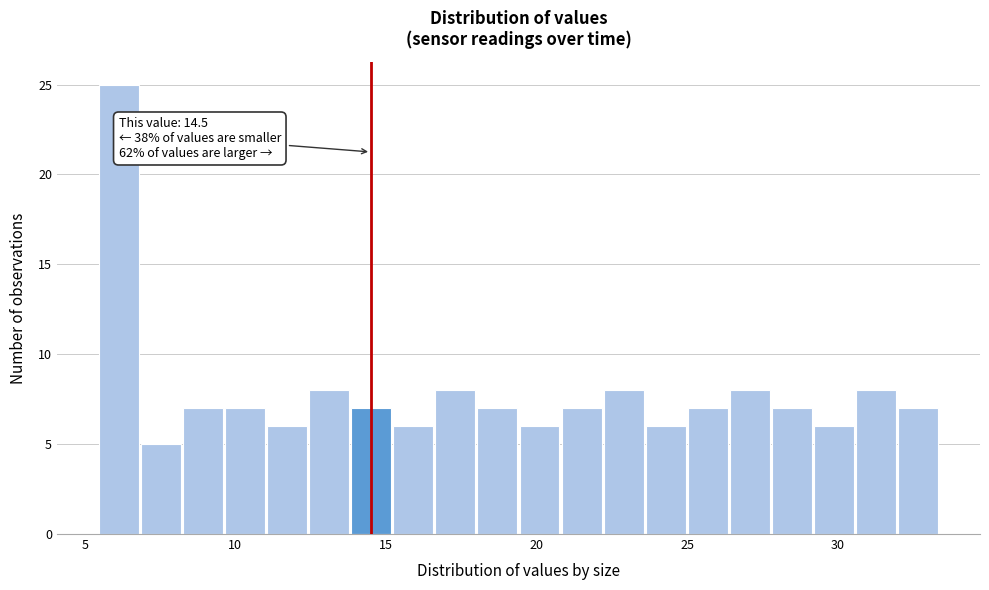

Read against the x-axis, roughly where is the centre of the tallest bar?

6.0